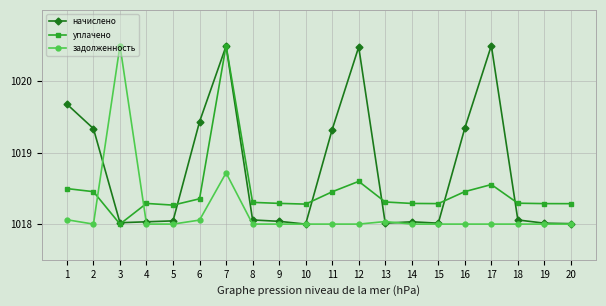

At which category is the sum across all series the highest?

7